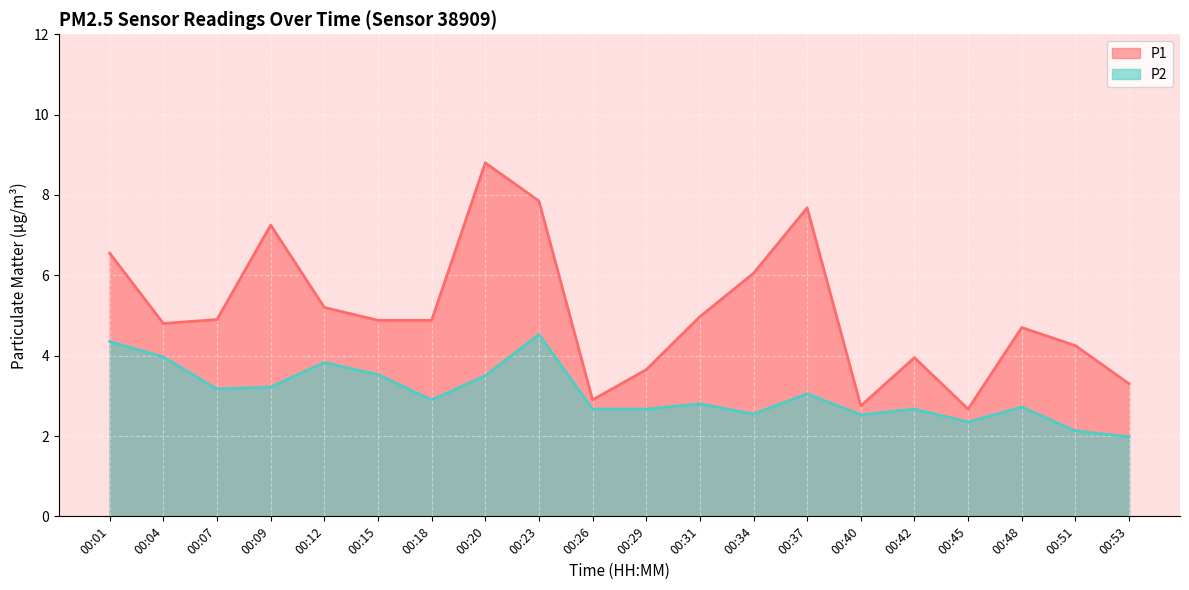

What is the sum of all P1 values?

102.0